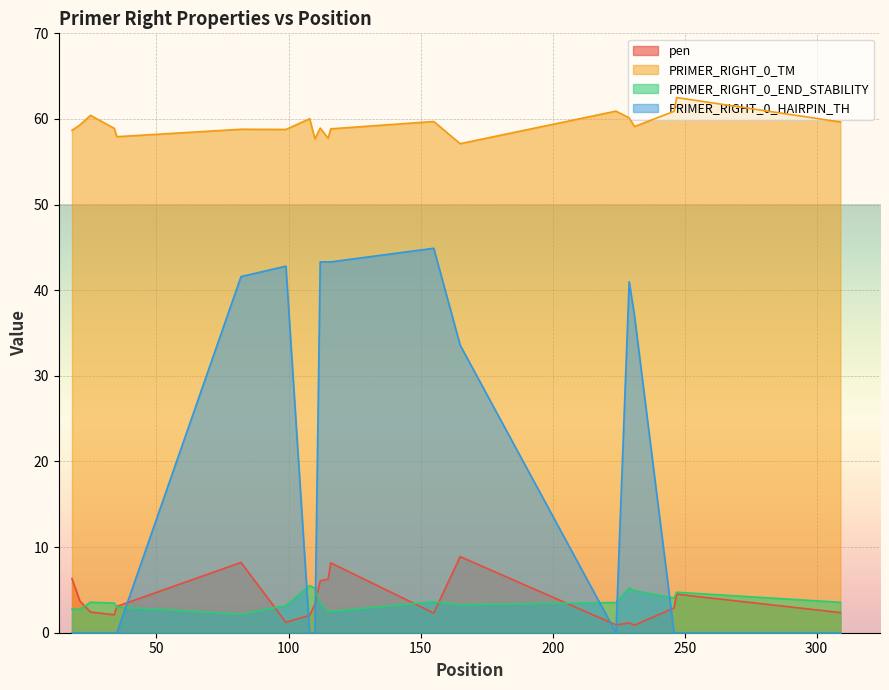

The value of PRIMER_RIGHT_0_HAIRPIN_TH at 116 is 43.3. True or false?

True